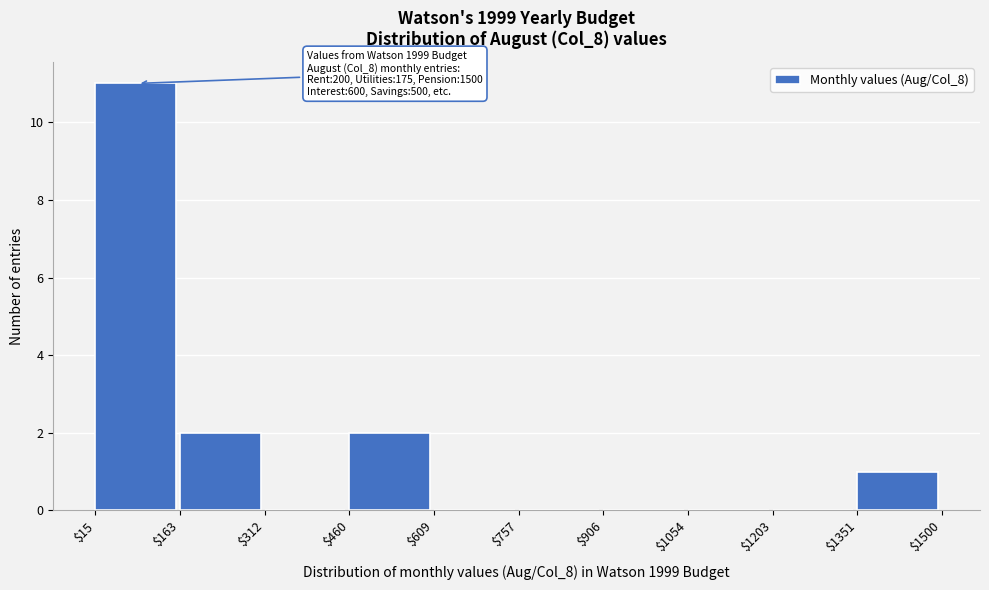

Over which range of the x-axis is the bar tallest?

$15 to $163